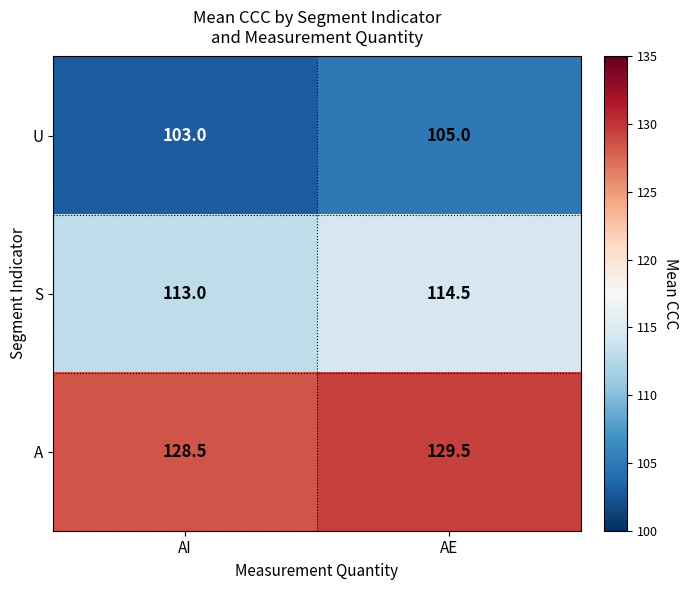

At which label is S closest to 113?

AI